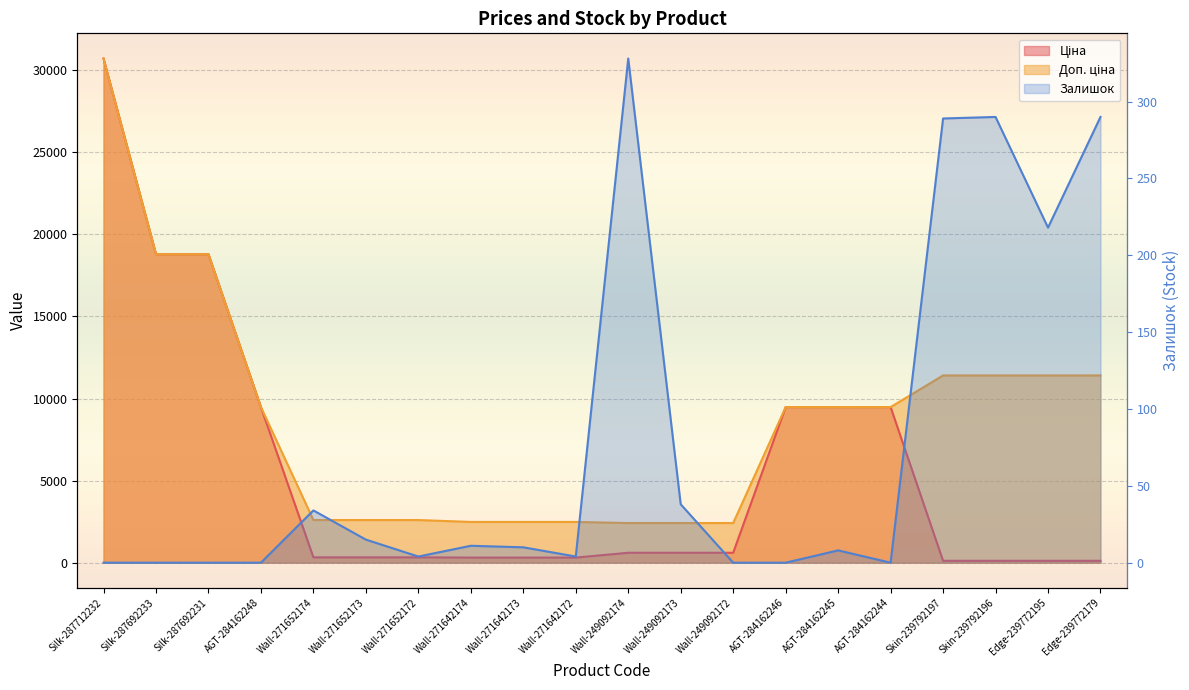

How many series are shown in this chart?

3